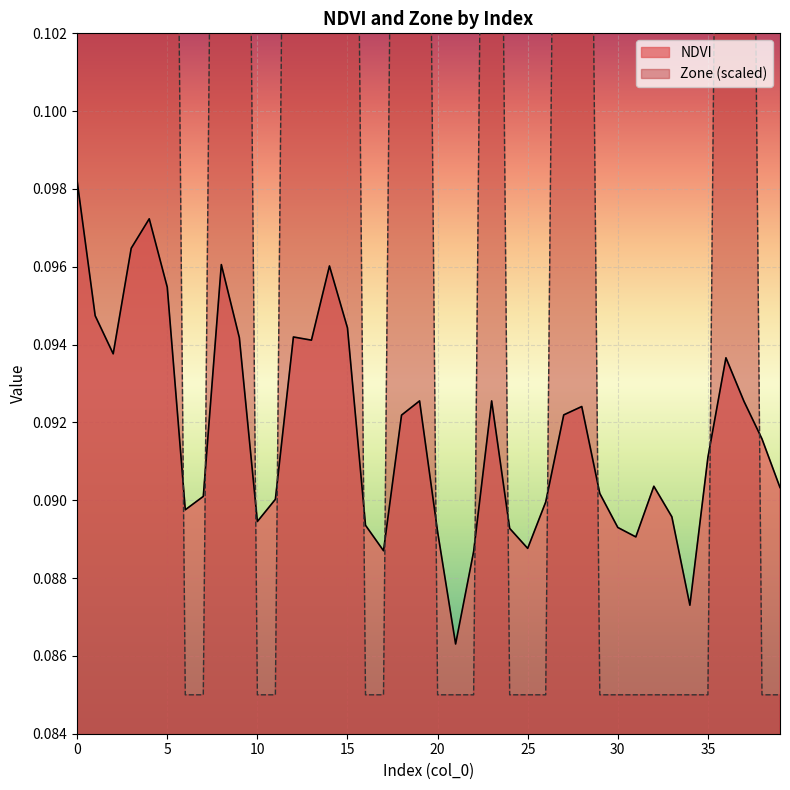

The Zone series shows 0.1 at 10. True or false?

True